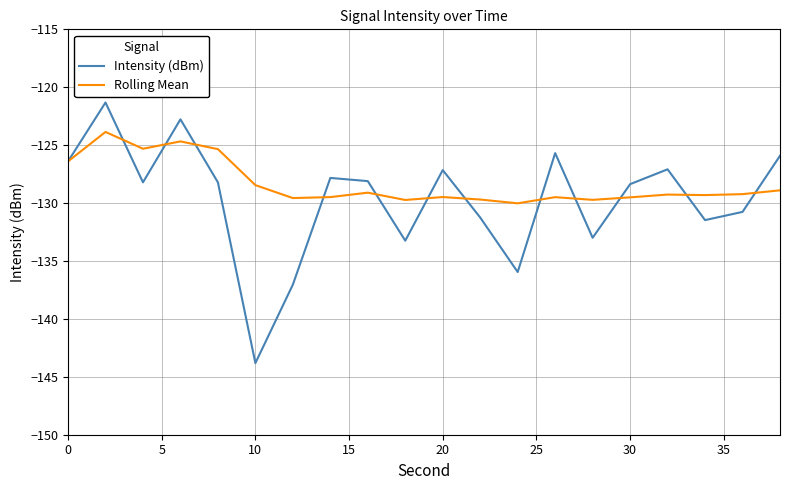

What is the lowest value of the Intensity (dBm) series?

-143.8